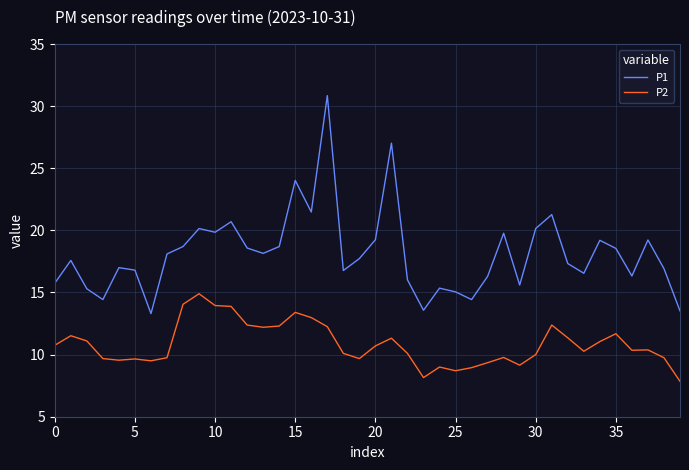

What is the minimum value for P1?

13.3